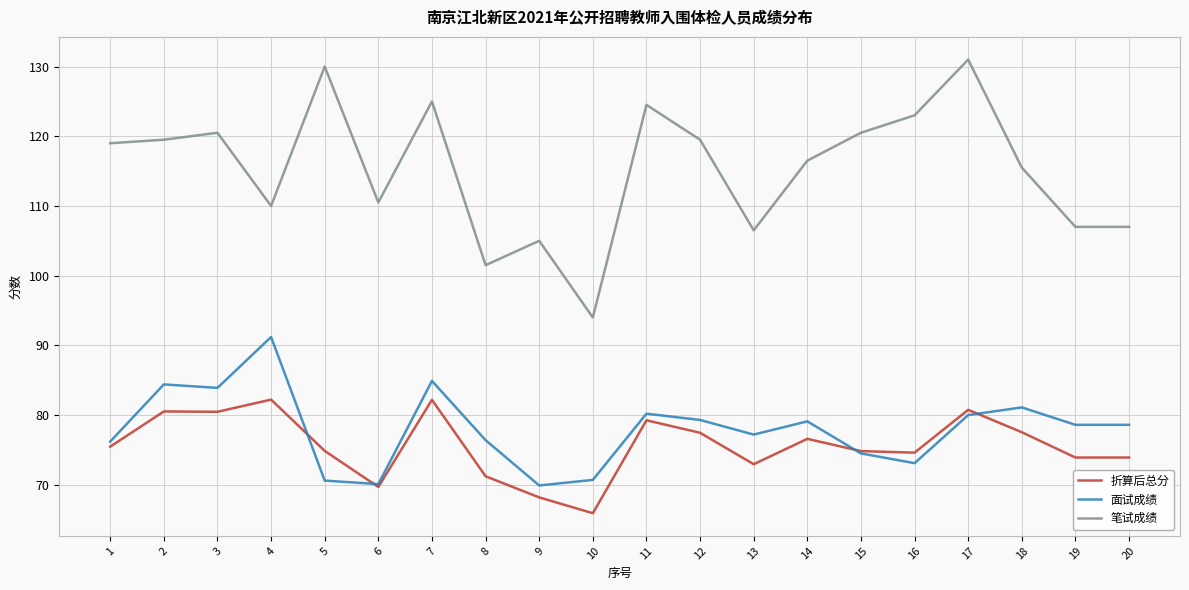

Does the chart have visible grid lines?

Yes